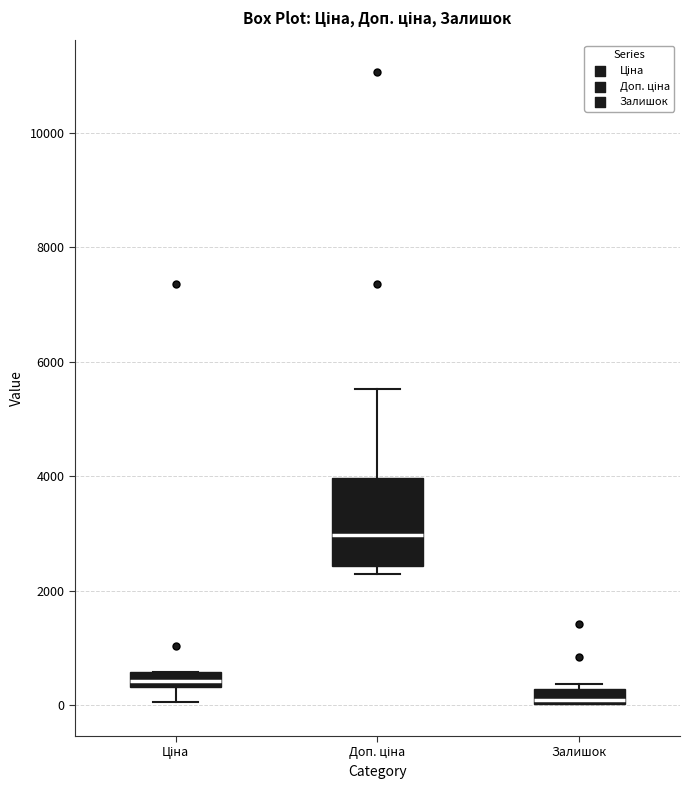

Which box is the tallest, from its lower edge to its upper edge?

Доп. ціна